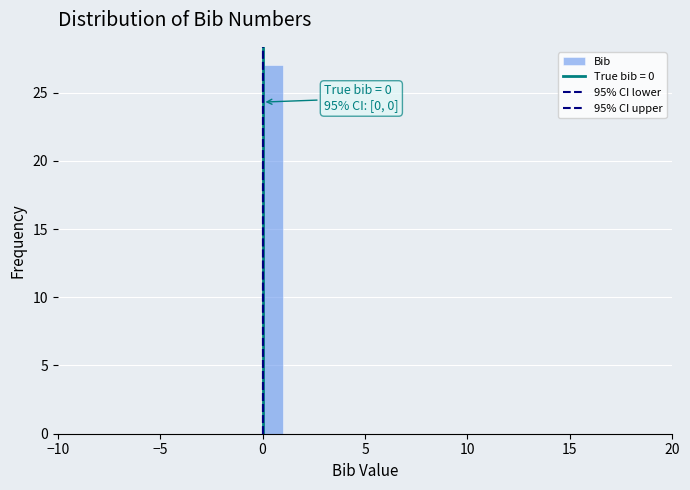

Around what value on the x-axis is the tallest bar? Give the approximate position of its centre, as read against the axis.

0.5